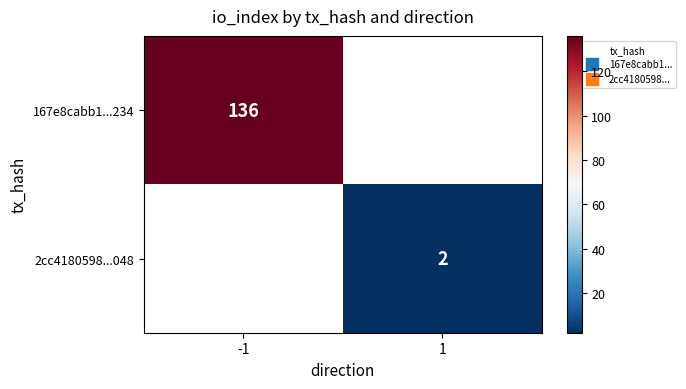

Which label corresponds to the smallest value in the chart?

1